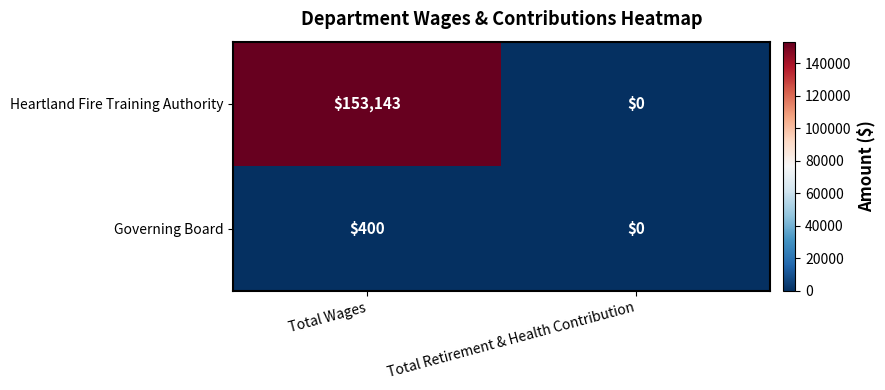

What is the difference between the Governing Board values at Total Wages and Total Retirement & Health Contribution?

400